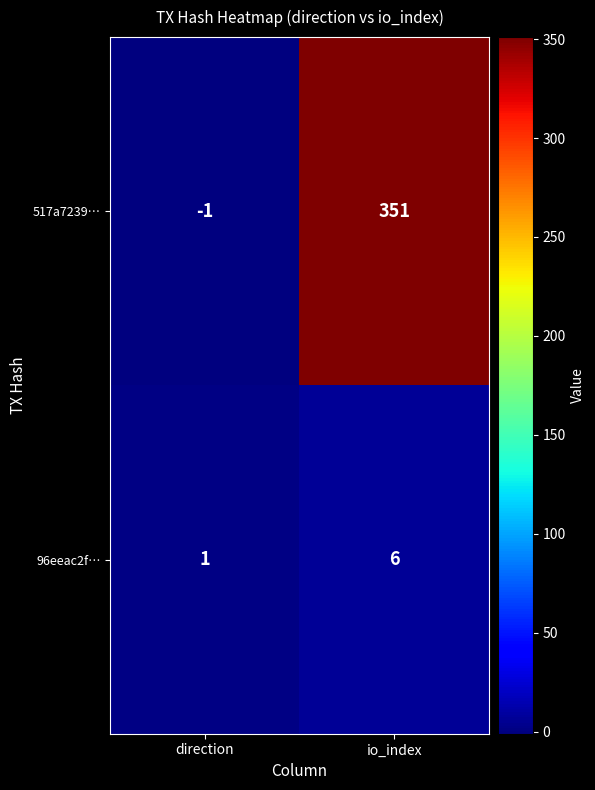

What is the average value of the 517a7239… series?

175